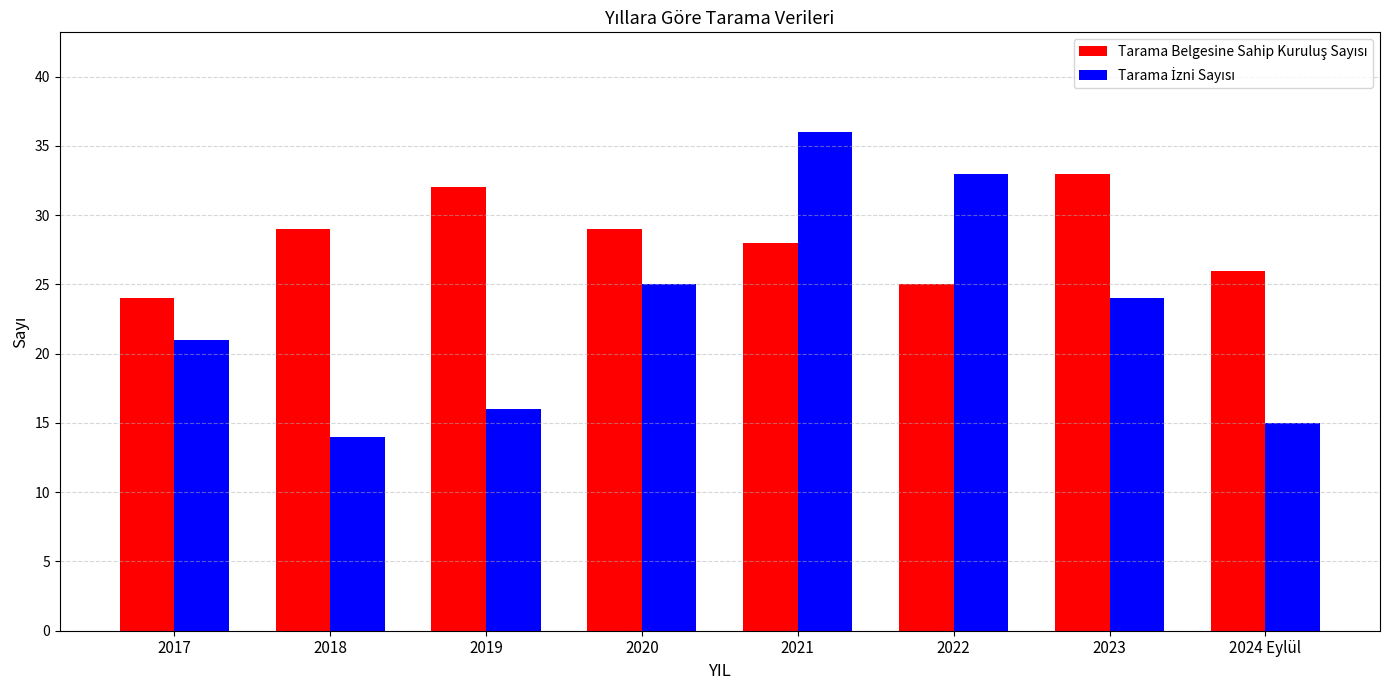

What is the difference between the highest and lowest values at 2017?

3